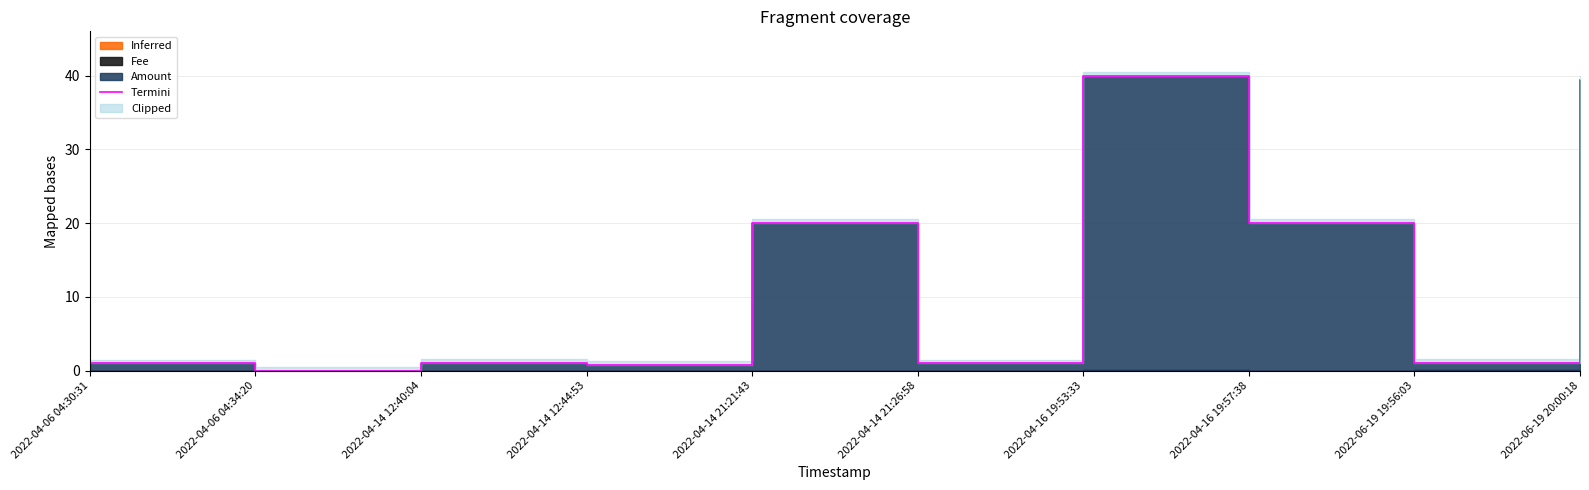

The value at 2022-04-16 19:57:38 is 10.1. True or false?

False